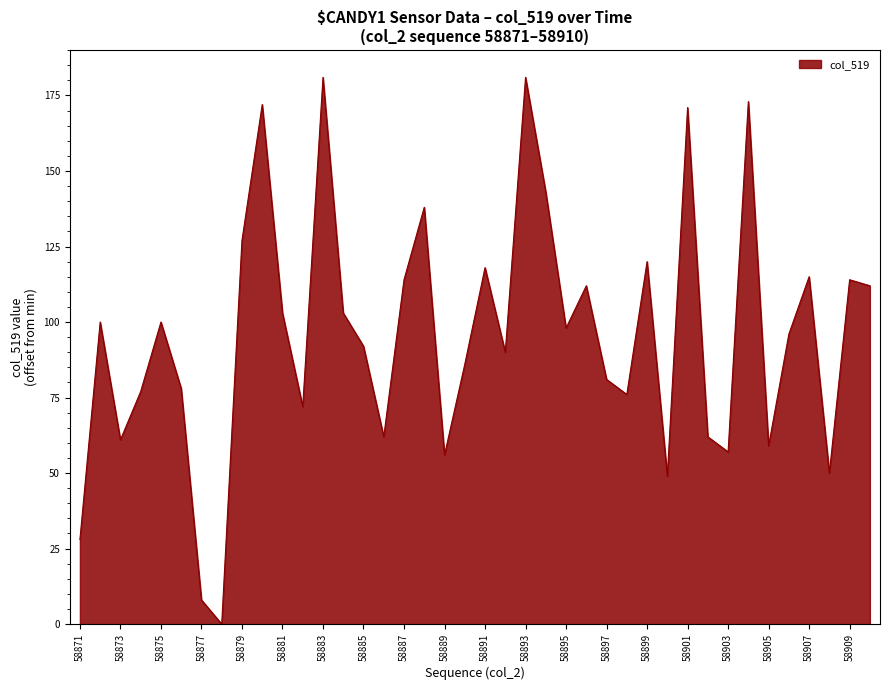

What is the difference between the maximum and minimum values?

181